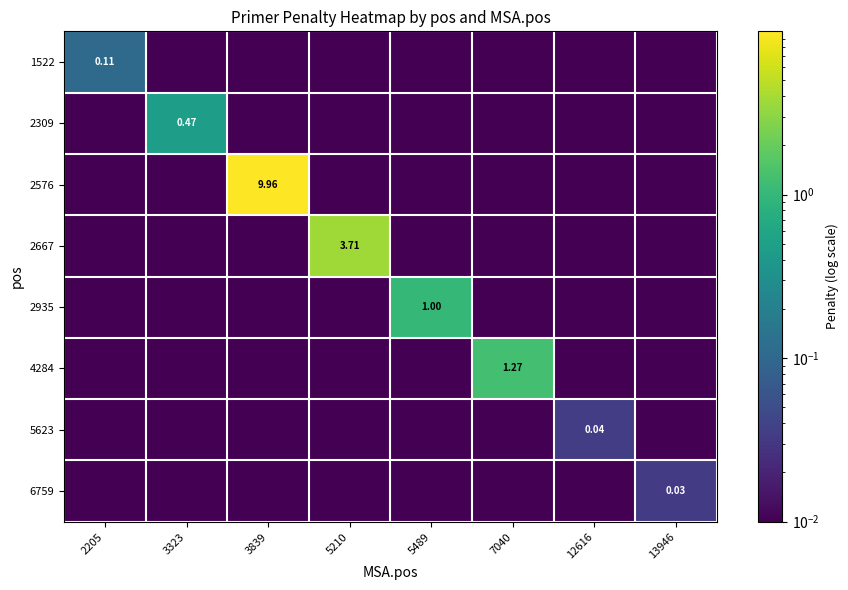

What is the difference between the maximum and second lowest values in the 1522 series?

0.1